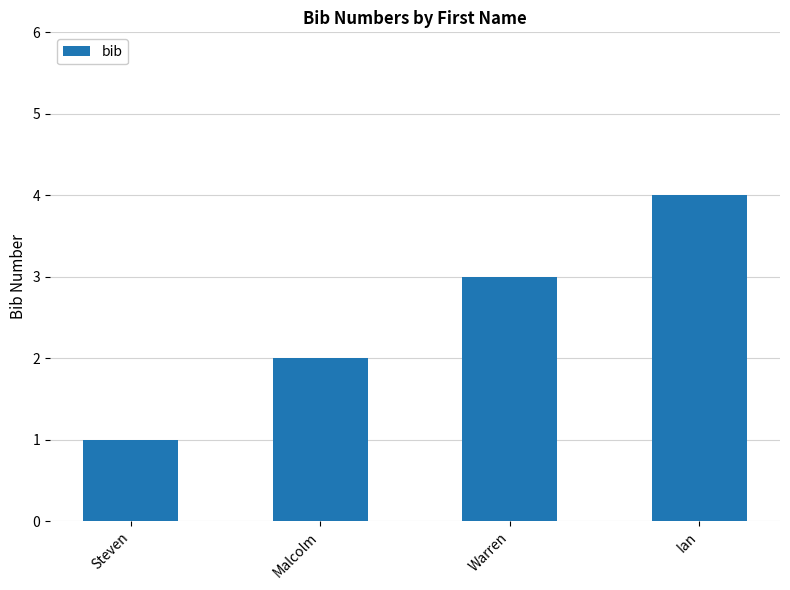

How many values are between 2 and 4?

3